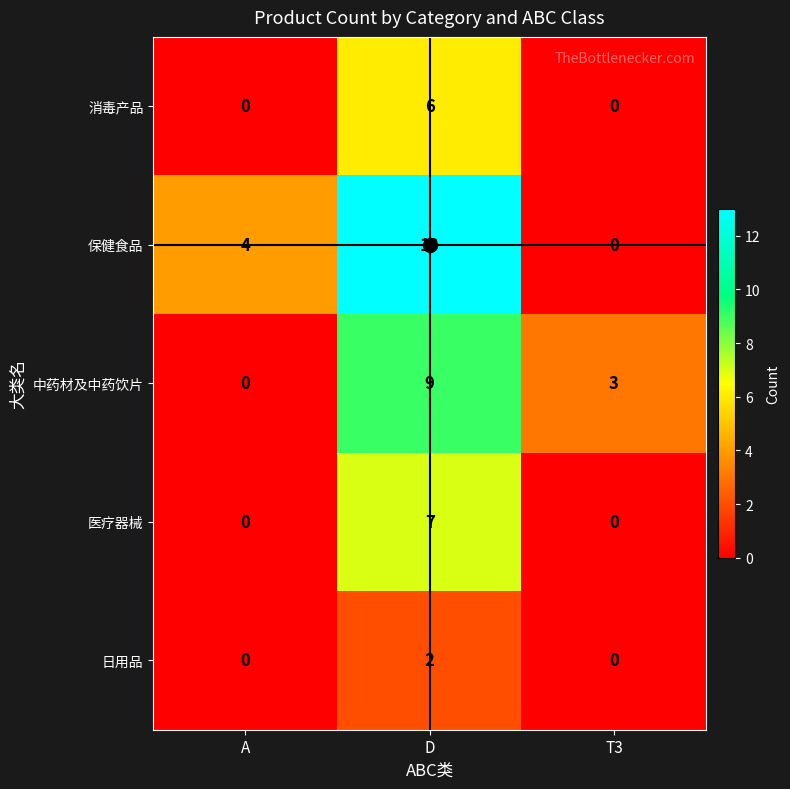

What is the spread (max minus min) of values at T3?

3